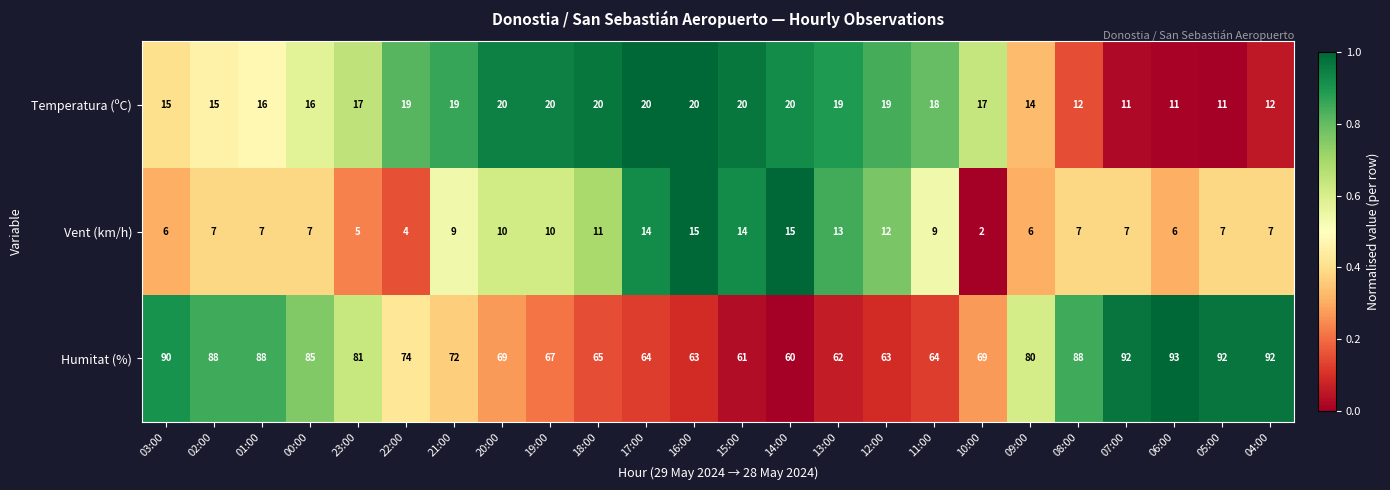

Read the Humitat (%) value at 06:00, to the nearest 10.

90